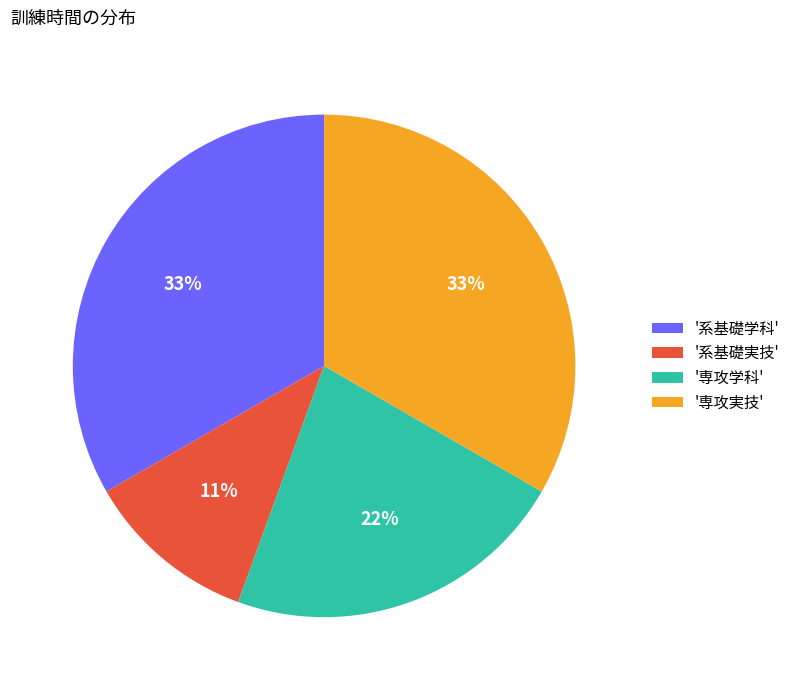

Is '系基礎実技' the majority of the pie?

No